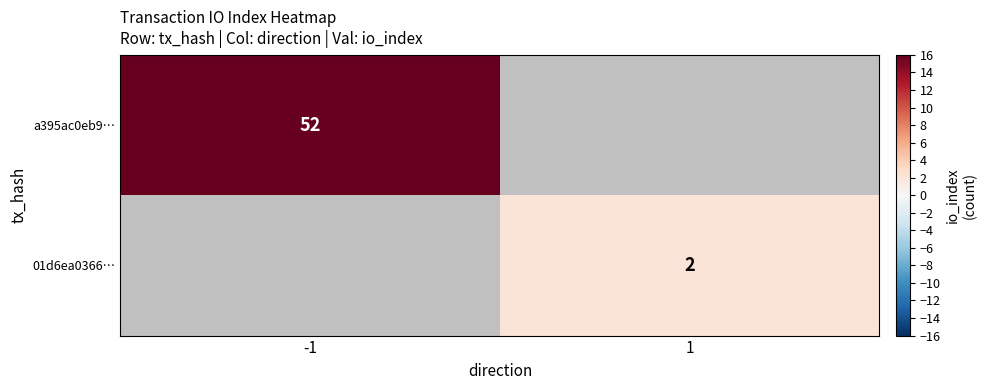

Is it true that 01d6ea0366… equals 2 at 1?

True